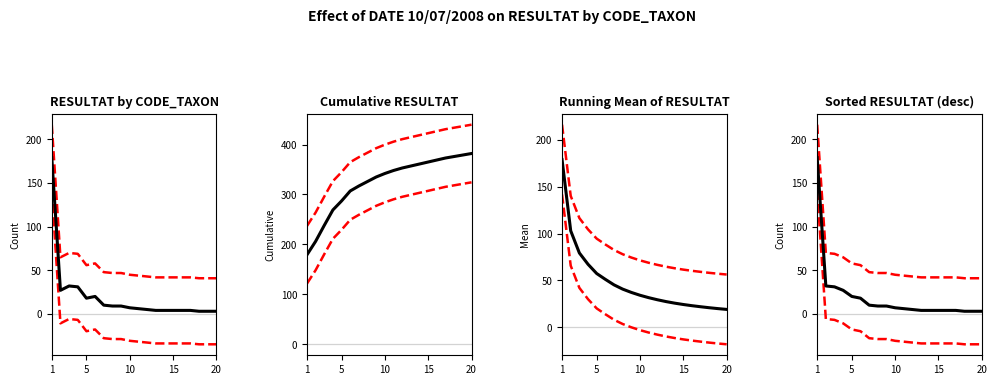

Which category has the highest value in the upper band series?

1